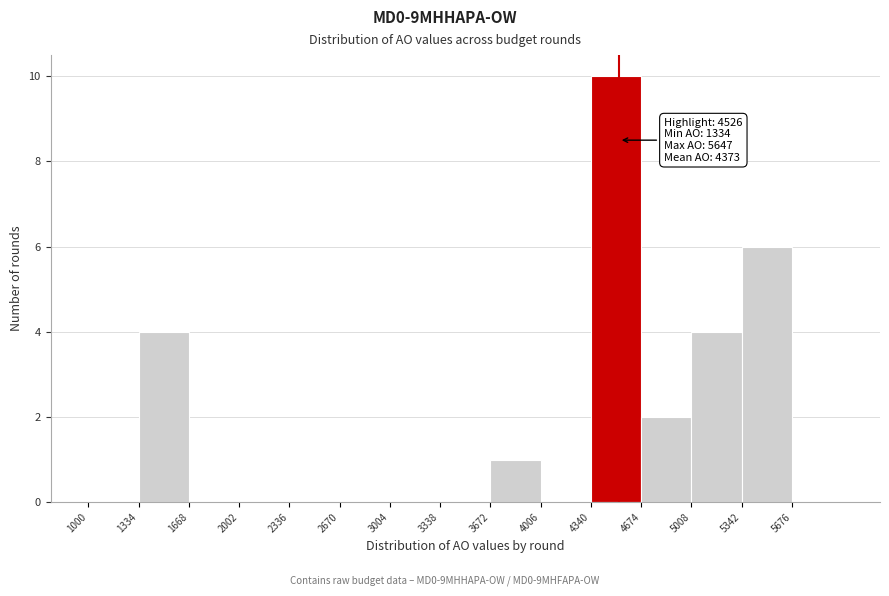

Which range on the x-axis has the tallest bar?

4350 to 4650